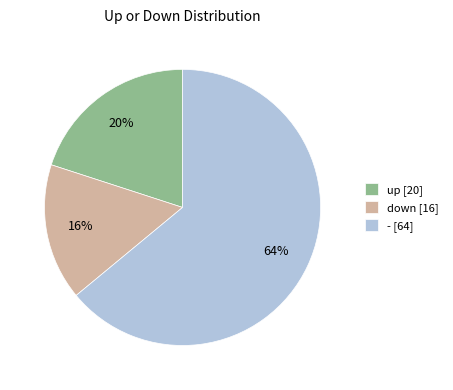

Which slice is the largest?

-